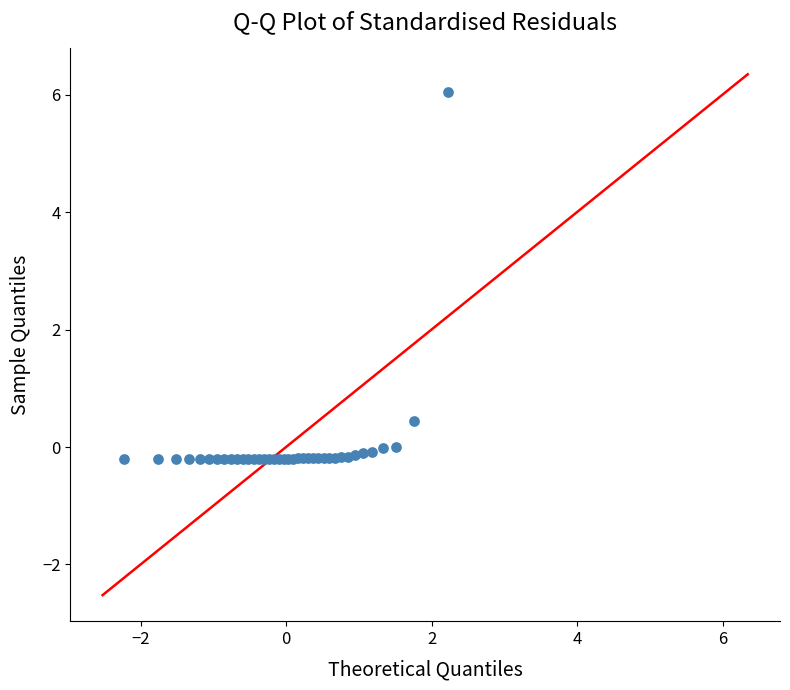

What Y value in the scatter plot is closest to 2?

0.4